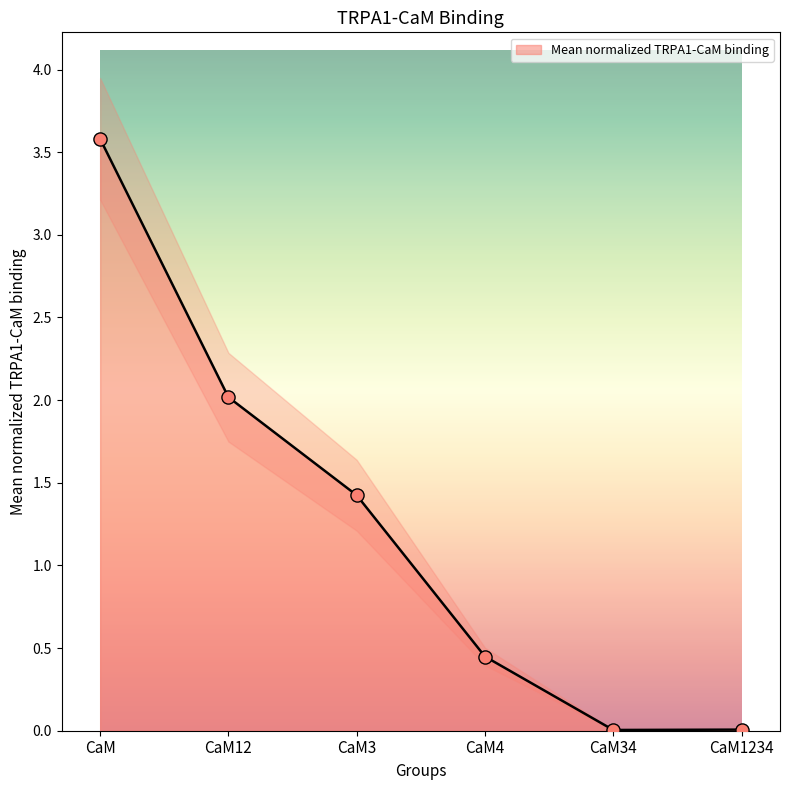

Between CaM3 and CaM12, which is larger?

CaM12